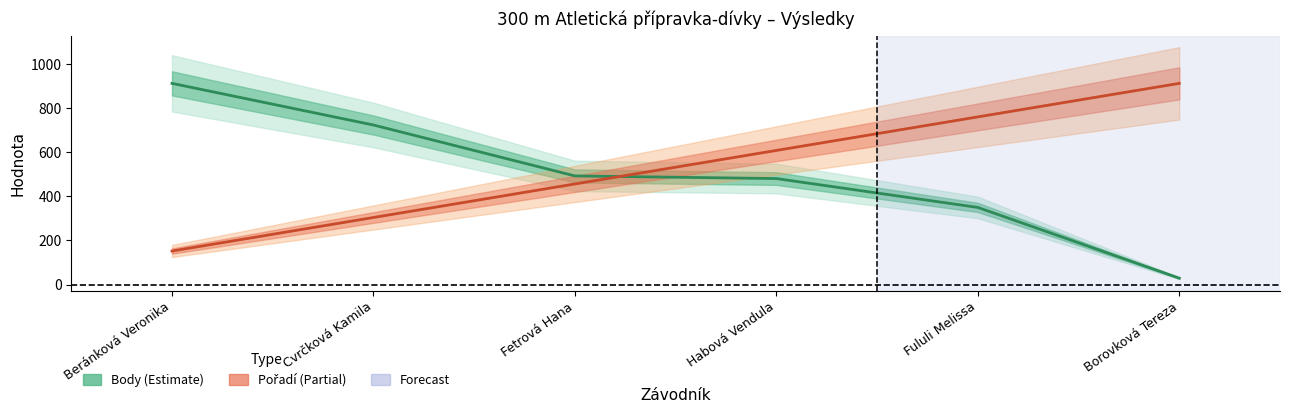

Count the number of categories in the chart.

6